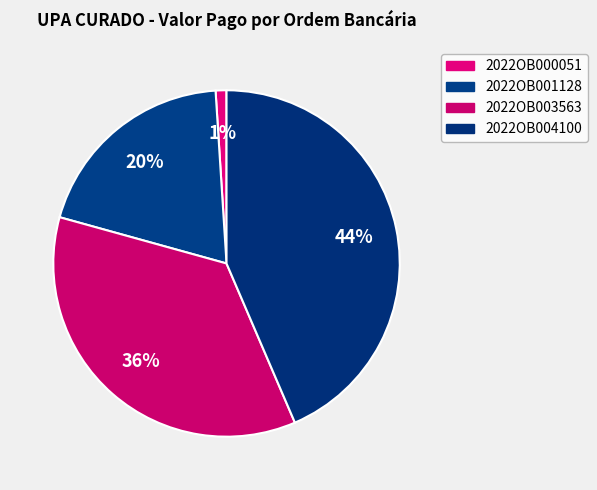

Is there a majority slice in this chart?

No